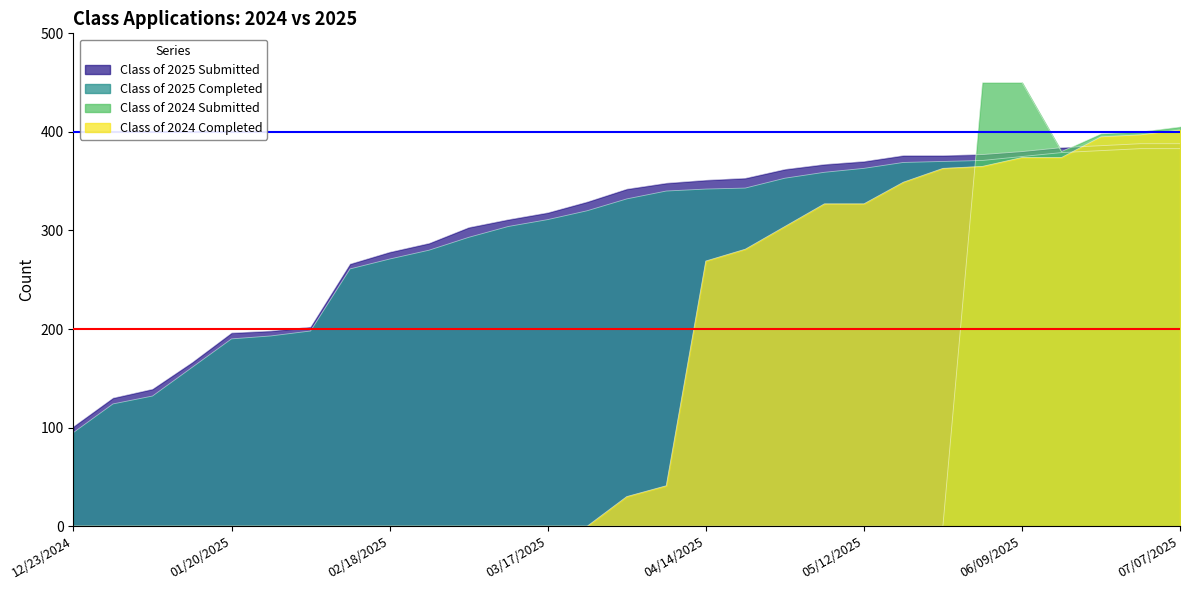

Reading right to left, transcribe all the data shown in this chart.

Class of 2025 Submitted: 07/07/2025=388	06/30/2025=388	06/21/2025=386	06/16/2025=384	06/09/2025=380	06/02/2025=377	05/26/2025=376	05/19/2025=376	05/12/2025=370	05/06/2025=367	04/28/2025=362	04/21/2025=353	04/14/2025=351	04/07/2025=348	03/31/2025=342	03/24/2025=329	03/17/2025=318	03/10/2025=311	03/03/2025=303	02/24/2025=287	02/18/2025=278	02/10/2025=266	02/03/2025=202	01/27/2025=198	01/20/2025=196	01/14/2025=166	01/06/2025=139	12/30/2024=130	12/23/2024=101
Class of 2025 Completed: 07/07/2025=383	06/30/2025=383	06/21/2025=381	06/16/2025=379	06/09/2025=375	06/02/2025=371	05/26/2025=370	05/19/2025=369	05/12/2025=363	05/06/2025=359	04/28/2025=353	04/21/2025=343	04/14/2025=342	04/07/2025=340	03/31/2025=332	03/24/2025=320	03/17/2025=311	03/10/2025=304	03/03/2025=293	02/24/2025=280	02/18/2025=271	02/10/2025=261	02/03/2025=198	01/27/2025=193	01/20/2025=190	01/14/2025=161	01/06/2025=132	12/30/2024=124	12/23/2024=95
Class of 2024 Submitted: 07/07/2025=405	06/30/2025=400	06/21/2025=398	06/16/2025=380	06/09/2025=450	06/02/2025=450	05/26/2025=0	05/19/2025=0	05/12/2025=0	05/06/2025=0	04/28/2025=0	04/21/2025=0	04/14/2025=0	04/07/2025=0	03/31/2025=0	03/24/2025=0	03/17/2025=0	03/10/2025=0	03/03/2025=0	02/24/2025=0	02/18/2025=0	02/10/2025=0	02/03/2025=0	01/27/2025=0	01/20/2025=0	01/14/2025=0	01/06/2025=0	12/30/2024=0	12/23/2024=0
Class of 2024 Completed: 07/07/2025=402	06/30/2025=397	06/21/2025=395	06/16/2025=374	06/09/2025=374	06/02/2025=365	05/26/2025=363	05/19/2025=349	05/12/2025=327	05/06/2025=327	04/28/2025=304	04/21/2025=281	04/14/2025=269	04/07/2025=41	03/31/2025=30	03/24/2025=0	03/17/2025=0	03/10/2025=0	03/03/2025=0	02/24/2025=0	02/18/2025=0	02/10/2025=0	02/03/2025=0	01/27/2025=0	01/20/2025=0	01/14/2025=0	01/06/2025=0	12/30/2024=0	12/23/2024=0